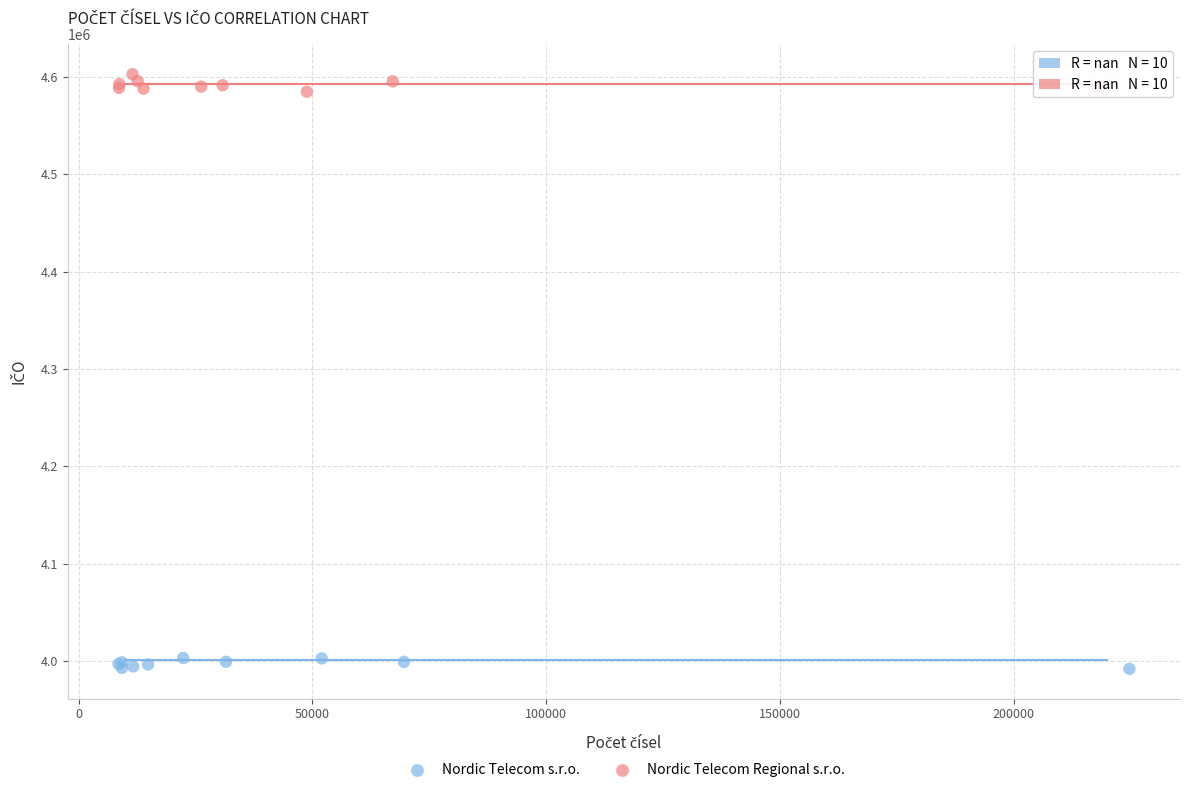

Which series contains the lowest Y value?

Nordic Telecom s.r.o.